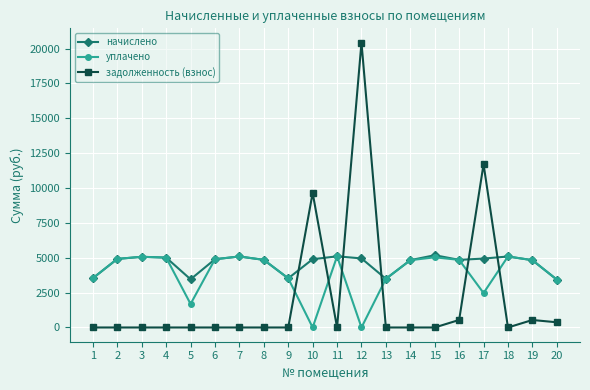

Which series ends up on top after the final intersection of начислено and задолженность (взнос)?

начислено